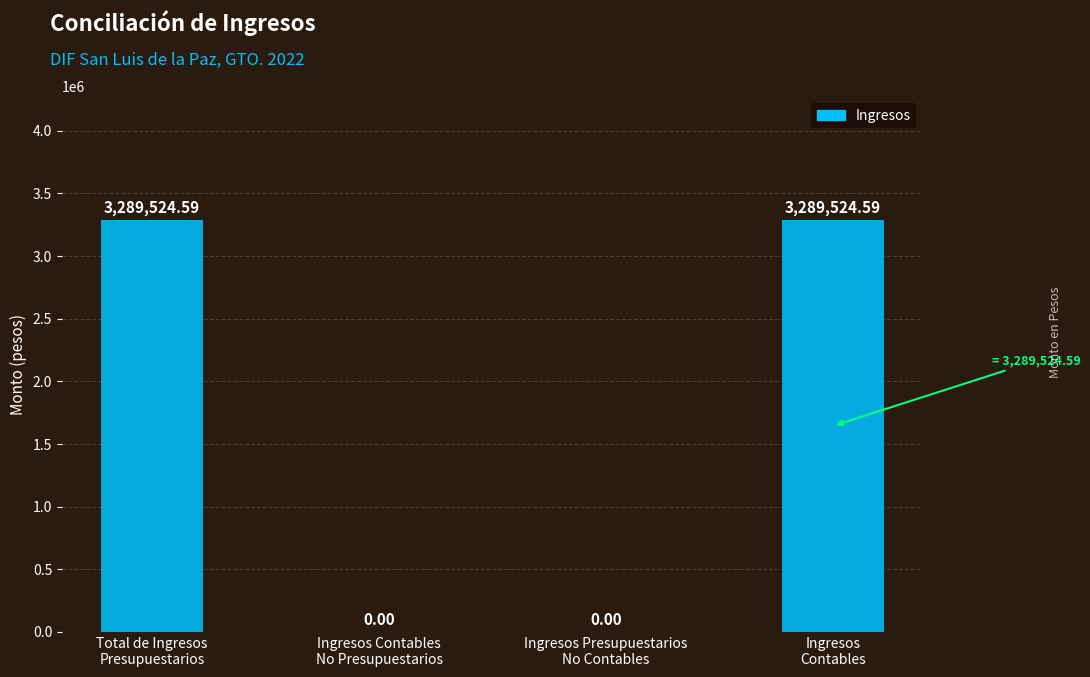

What is the sum of all values?

6579049.2